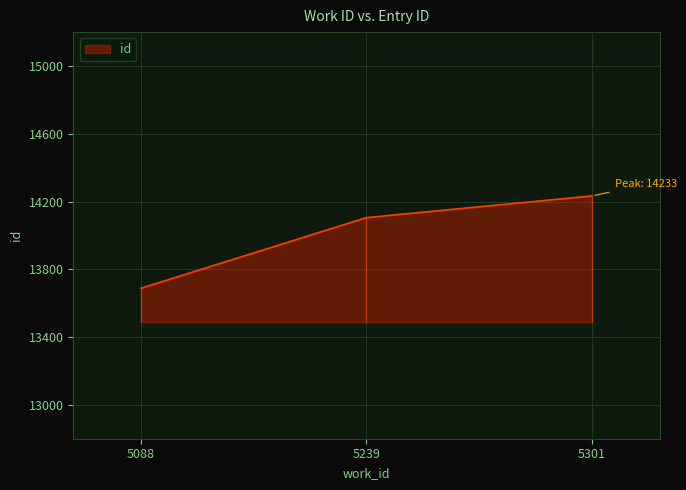

What is the maximum value shown in the chart?

14233